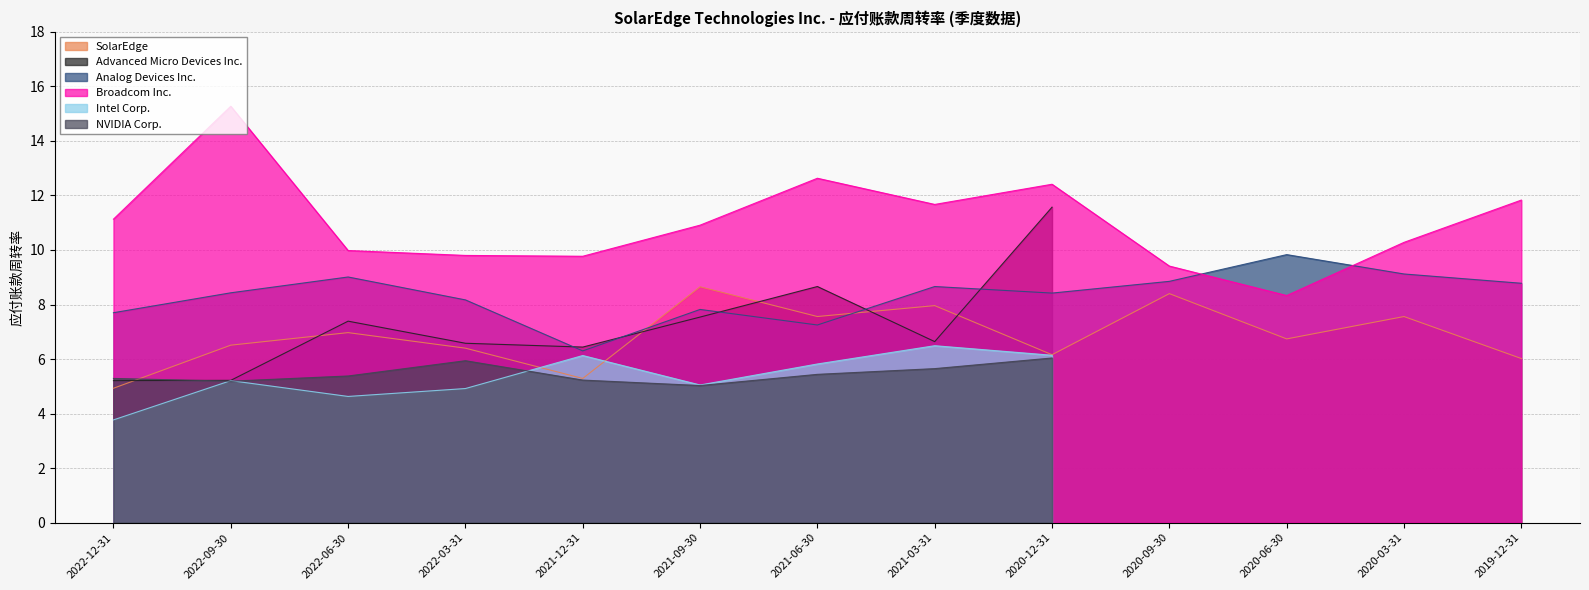

After their last crossing, which series has the higher values: Analog Devices Inc. or SolarEdge?

Analog Devices Inc.